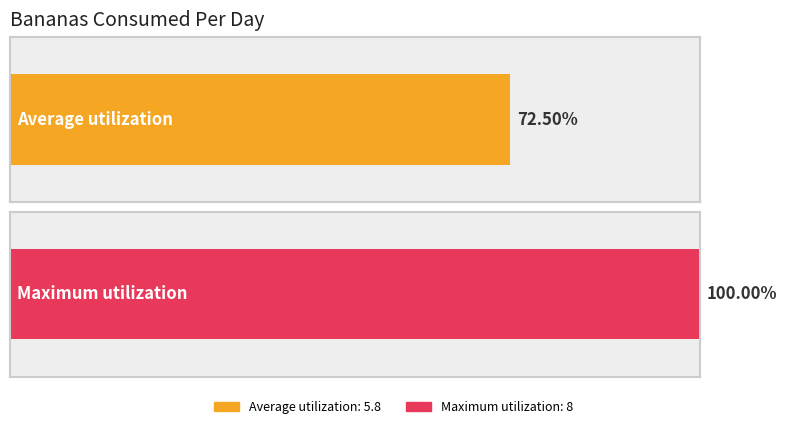

Does the chart contain stacked bars?

No